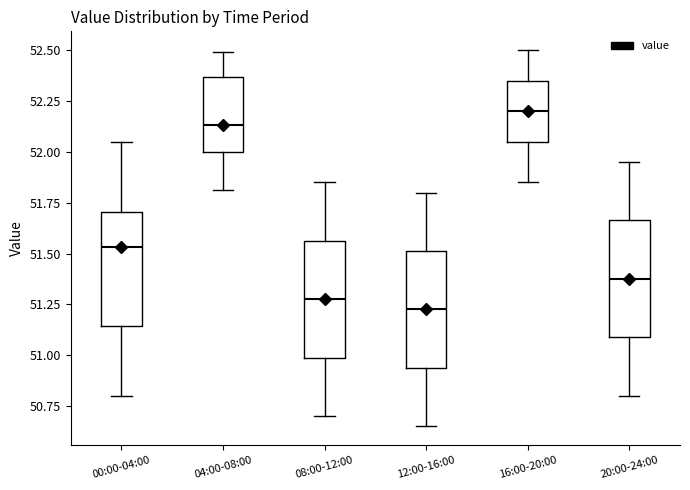

Reading left to right, transcribe this box plot: for each box, give where its median line is, the range the box spans, and where its two whiskers end, as read against the y-axis. The values are not printed on the chart, so give them approximately, as read against the axis.

00:00-04:00: median 51.55, box 51.15 to 51.70, whiskers 50.80 to 52.05
04:00-08:00: median 52.15, box 52.00 to 52.35, whiskers 51.80 to 52.50
08:00-12:00: median 51.30, box 51.00 to 51.55, whiskers 50.70 to 51.85
12:00-16:00: median 51.25, box 50.95 to 51.50, whiskers 50.65 to 51.80
16:00-20:00: median 52.20, box 52.05 to 52.35, whiskers 51.85 to 52.50
20:00-24:00: median 51.40, box 51.10 to 51.65, whiskers 50.80 to 51.95